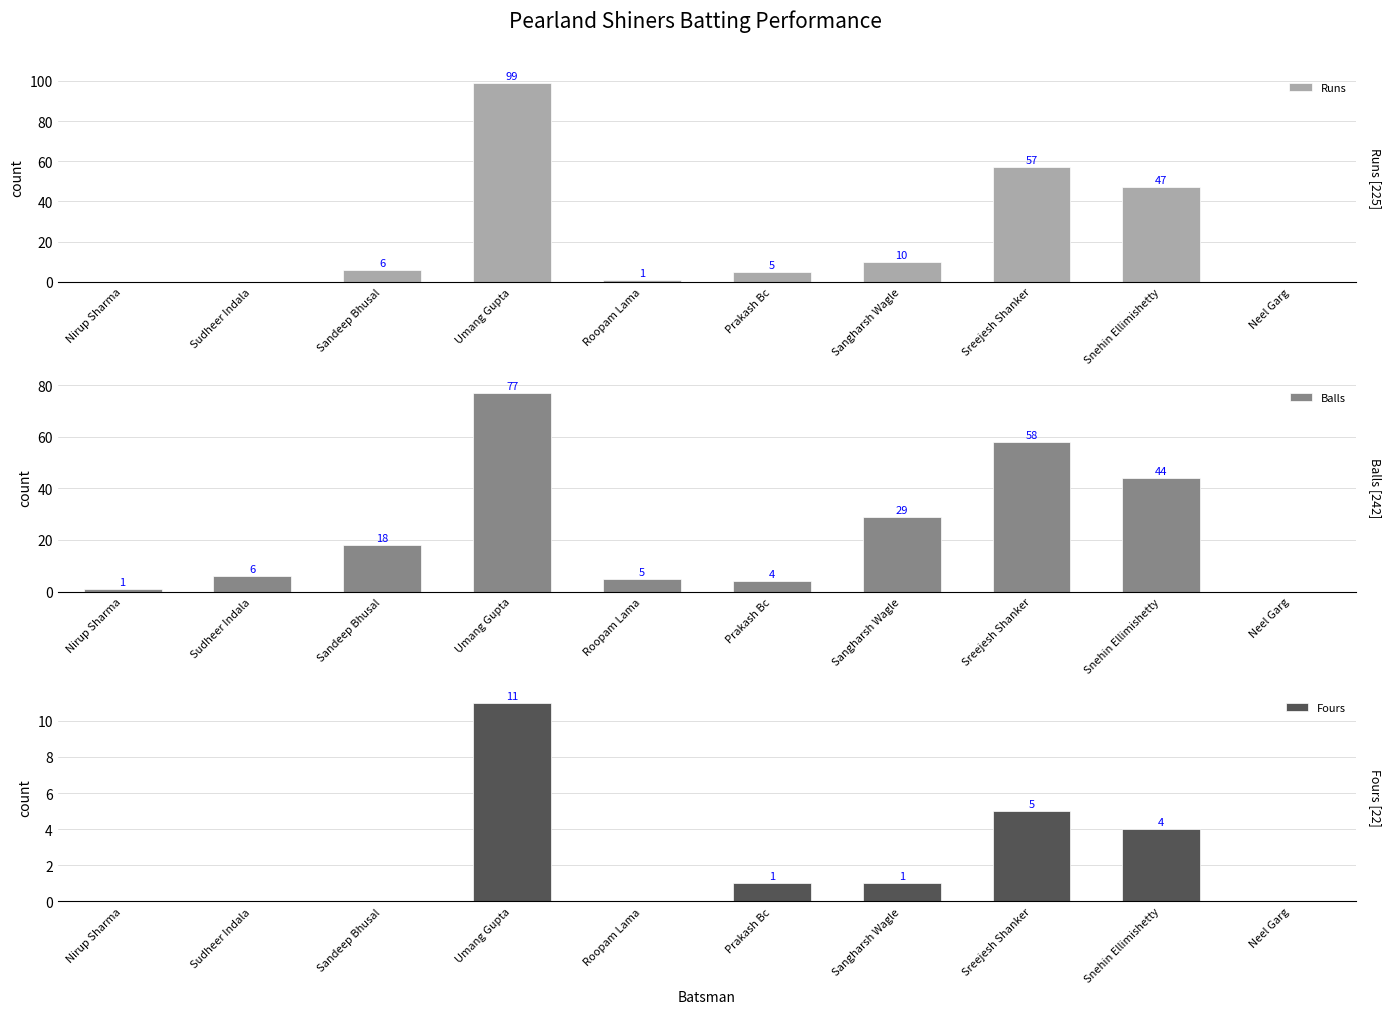

Where is Balls nearest to the value 38?

Snehin Ellimishetty